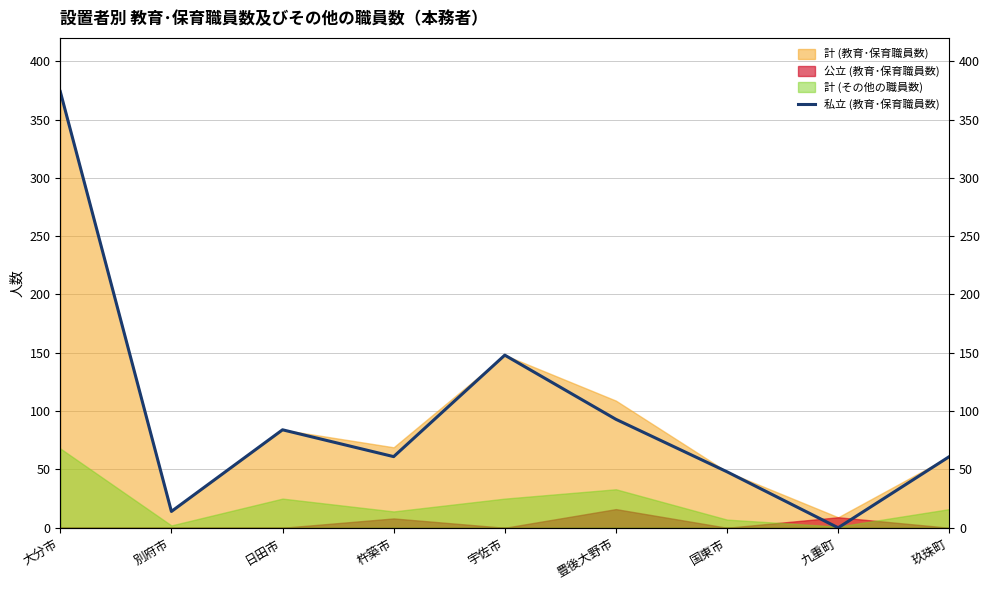

What is the sum of the values at 宇佐市 and 九重町?

148